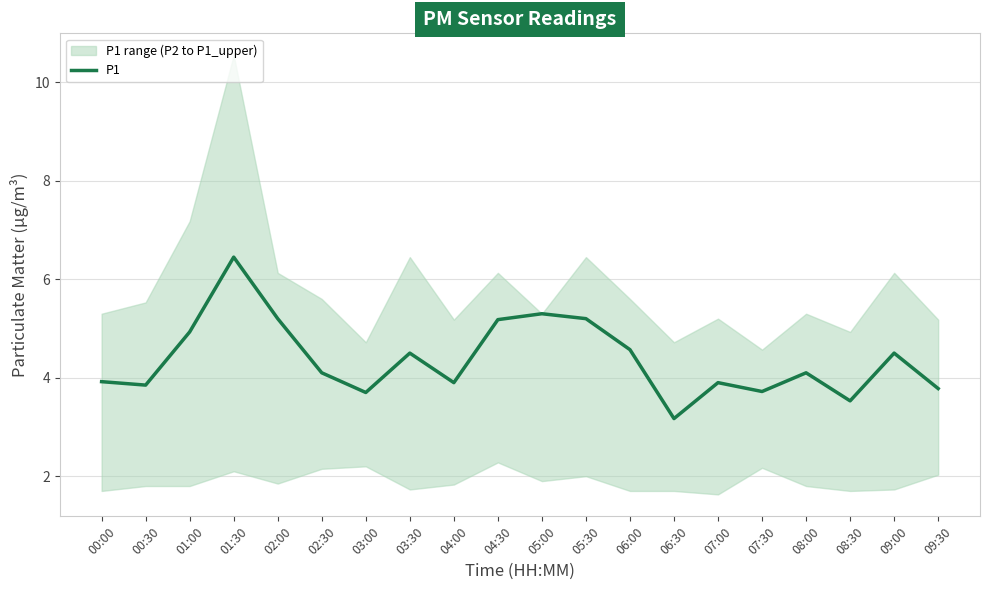

At which category does the chart reach its minimum across all series?

06:30